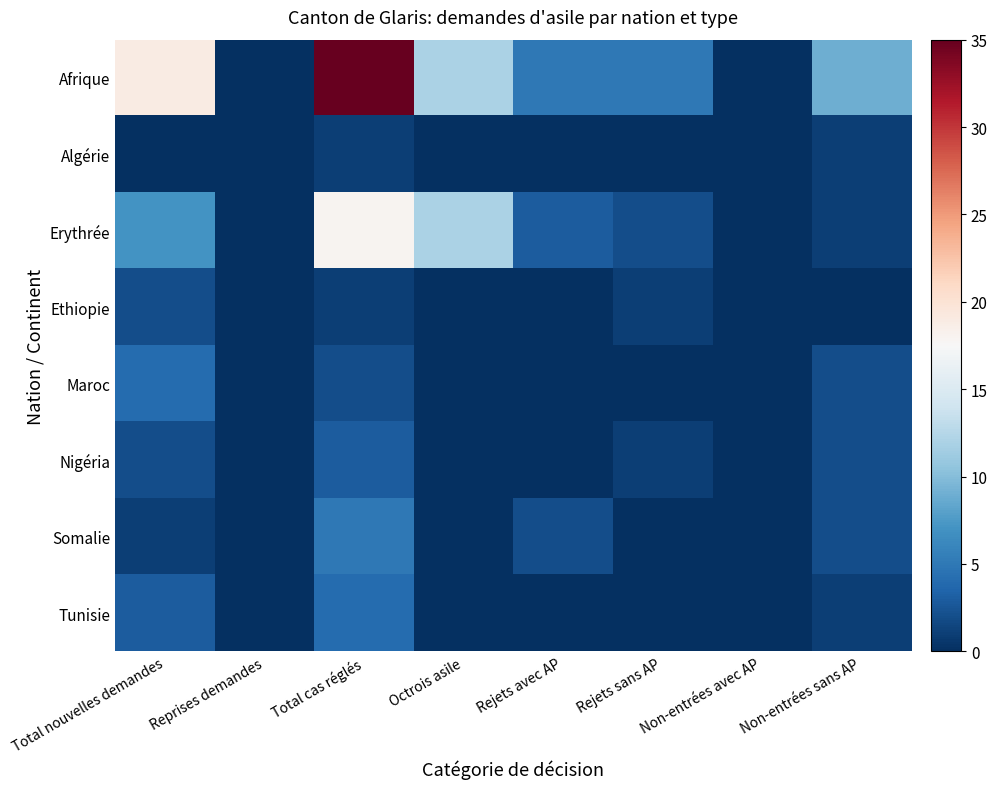

Between Total nouvelles demandes and Rejets sans AP, which series saw the biggest shift?

Afrique